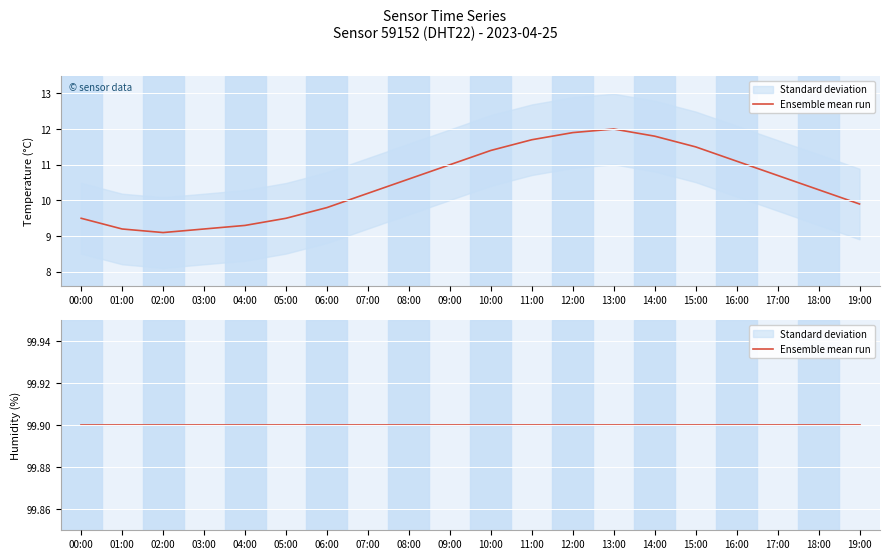

Rank the categories by value from highest to lowest.

13:00, 12:00, 14:00, 11:00, 15:00, 10:00, 16:00, 09:00, 17:00, 08:00, 18:00, 07:00, 19:00, 06:00, 00:00, 05:00, 04:00, 01:00, 03:00, 02:00